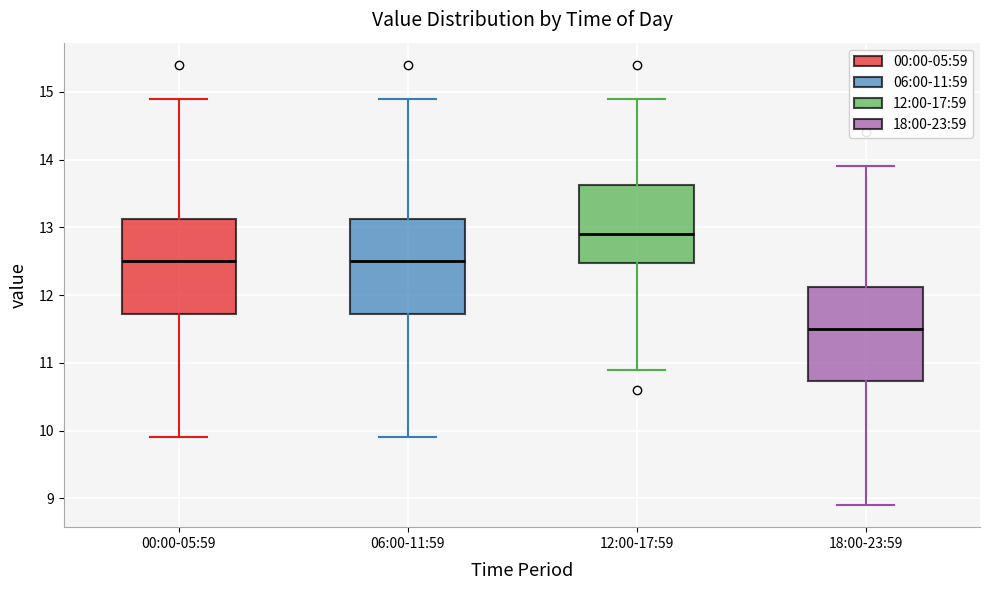

Which box's median line is the highest?

12:00-17:59